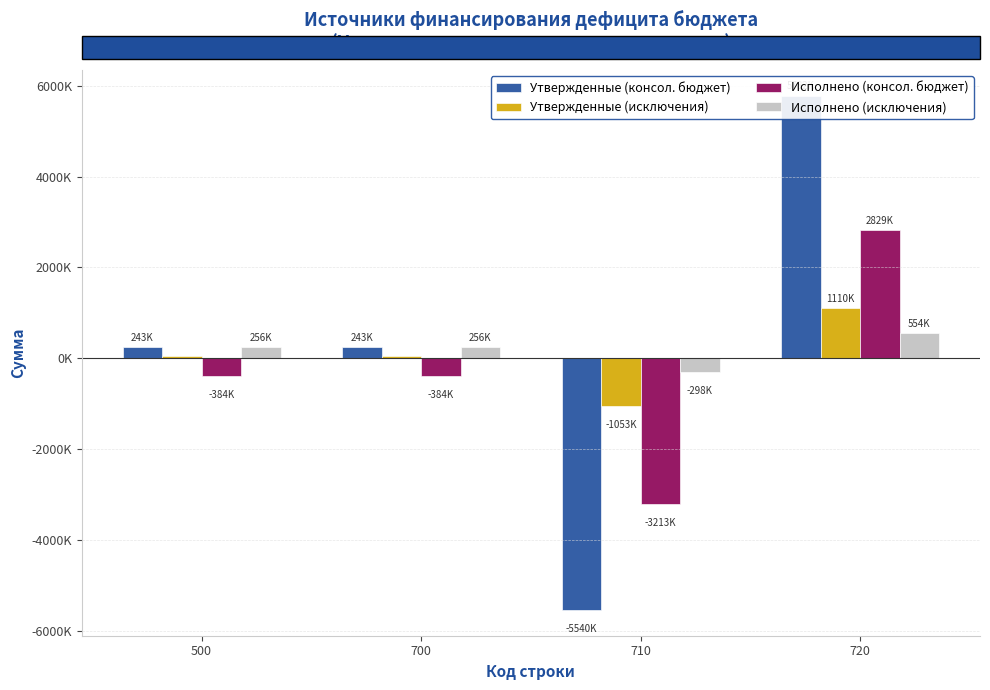

What is the value of the Утвержденные (консол. бюджет) bar at the 3rd from the left?

-5539500.0